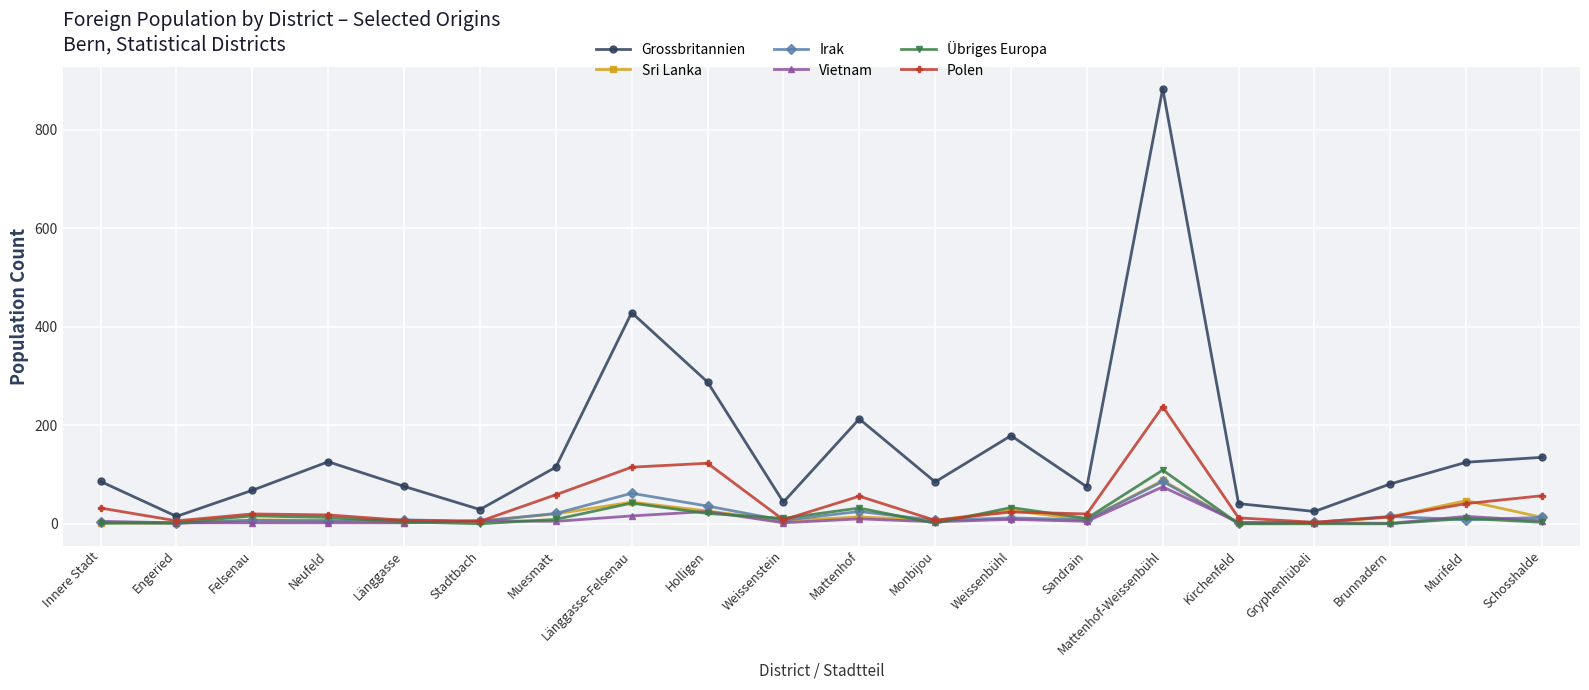

Which series has the largest total across all categories?

Grossbritannien